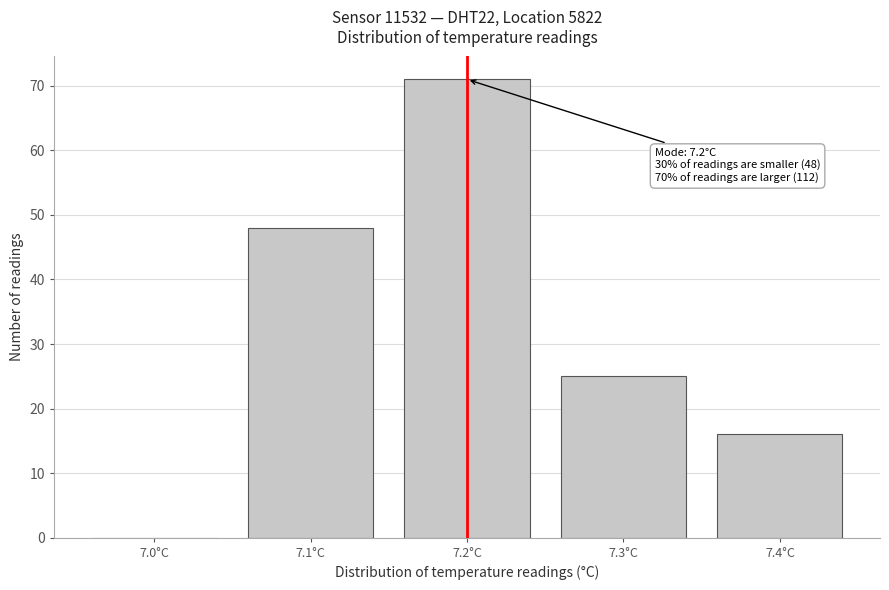

Reading right to left, extract all data points from this chart.

7.4°C=16	7.3°C=25	7.2°C=71	7.1°C=48	7.0°C=0